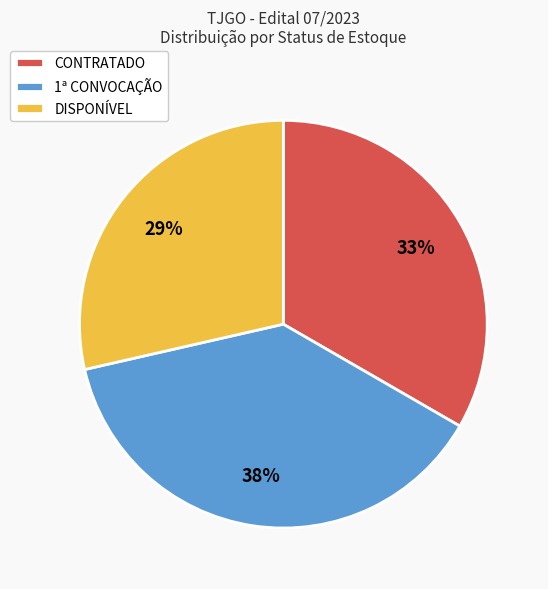

To the nearest percent, what is the combined percentage of 1ª CONVOCAÇÃO and CONTRATADO?

71%